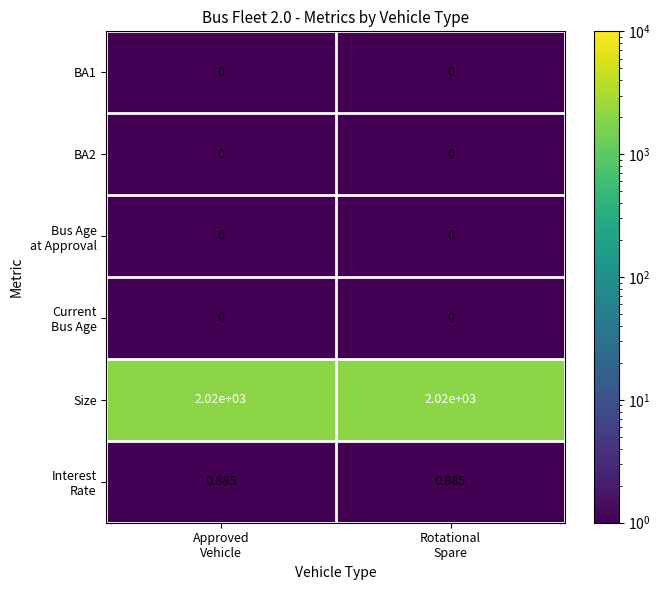

Which series has the largest total across all categories?

Size